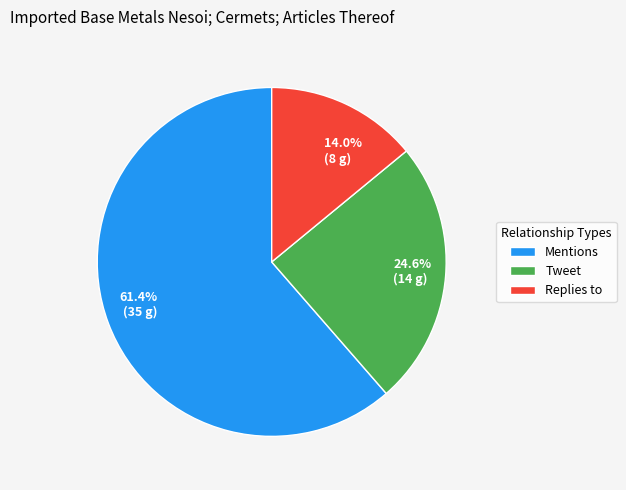

Does Replies to account for over 50% of the chart?

No